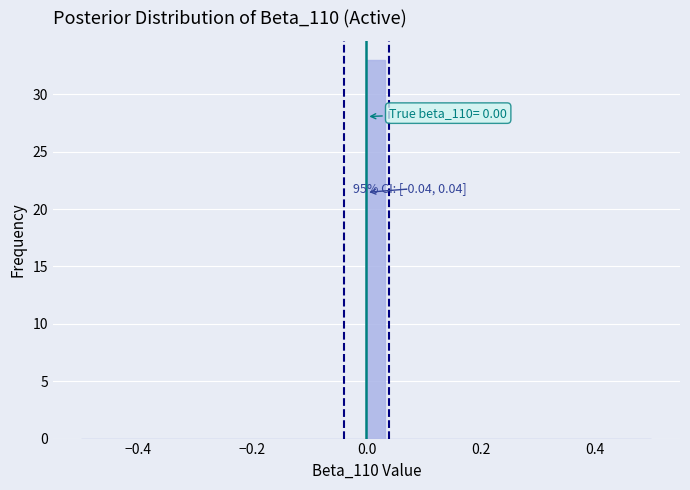

Around what value on the x-axis is the tallest bar? Give the approximate position of its centre, as read against the axis.

0.02